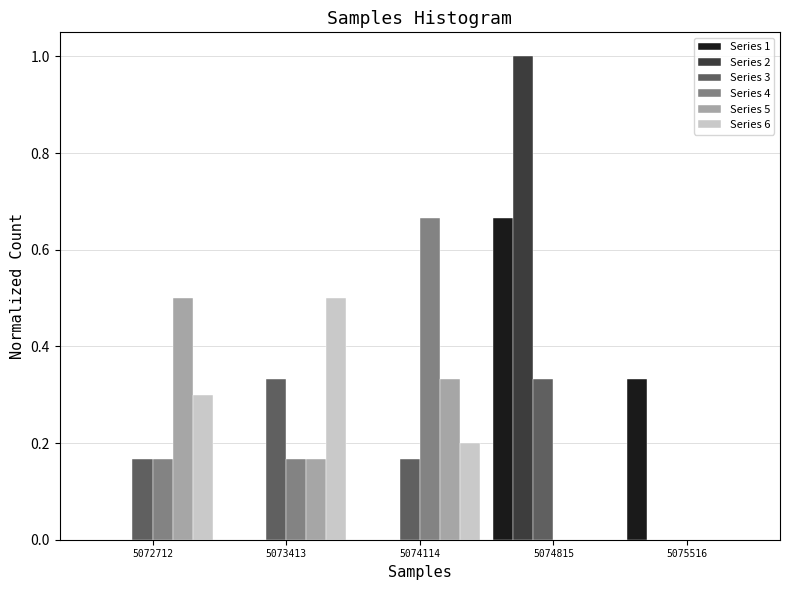

In the Series 2 series, which range on the x-axis has the tallest bar?

5074500 to 5075200